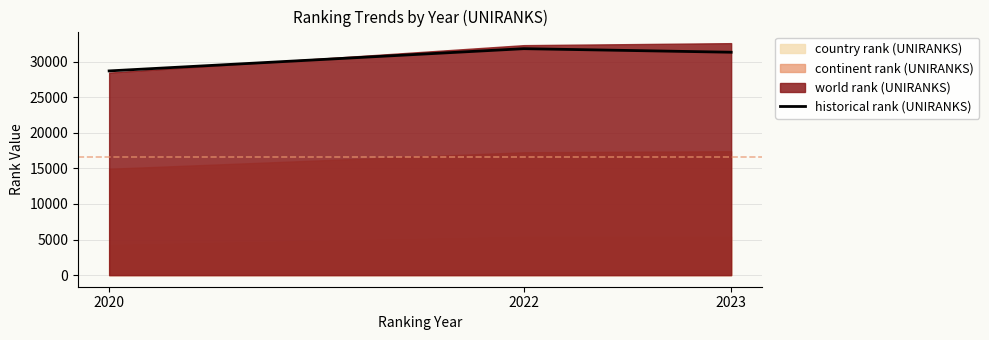

Which label corresponds to the smallest value in the chart?

2020